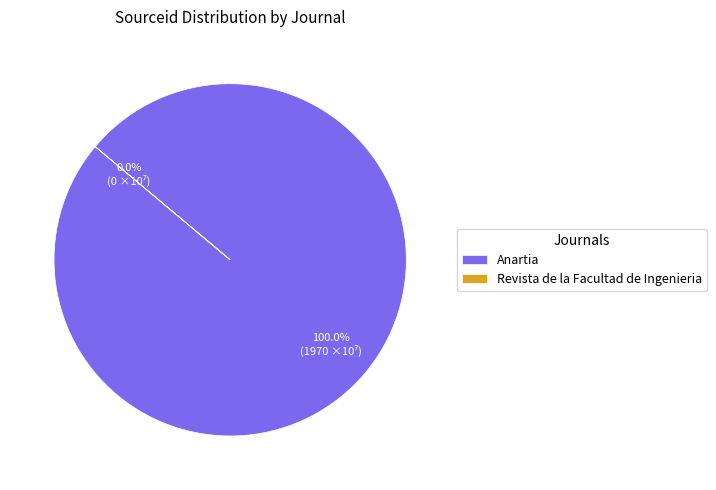

To the nearest percent, what percentage of the pie is Anartia?

100%